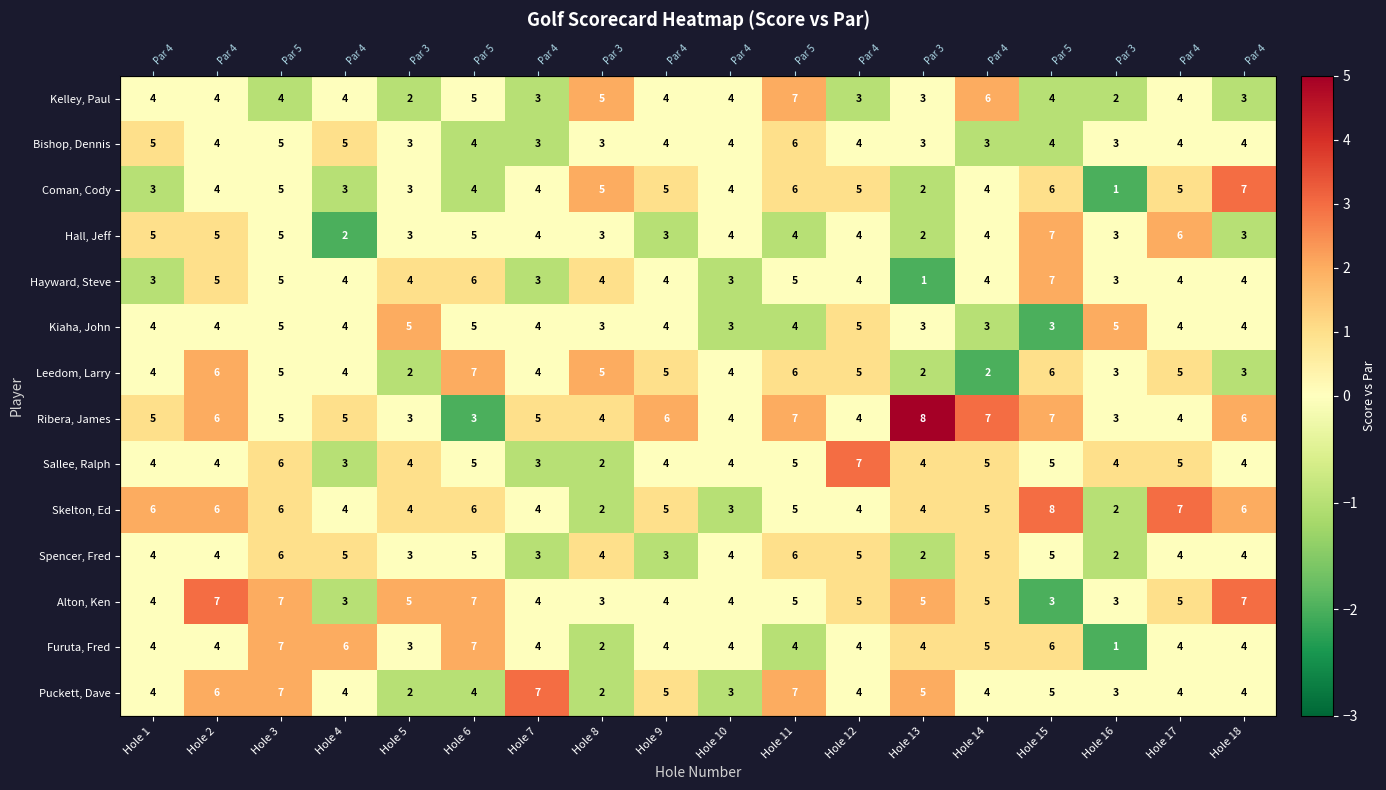

The value of Ribera, James at Hole 7 is 1. True or false?

False